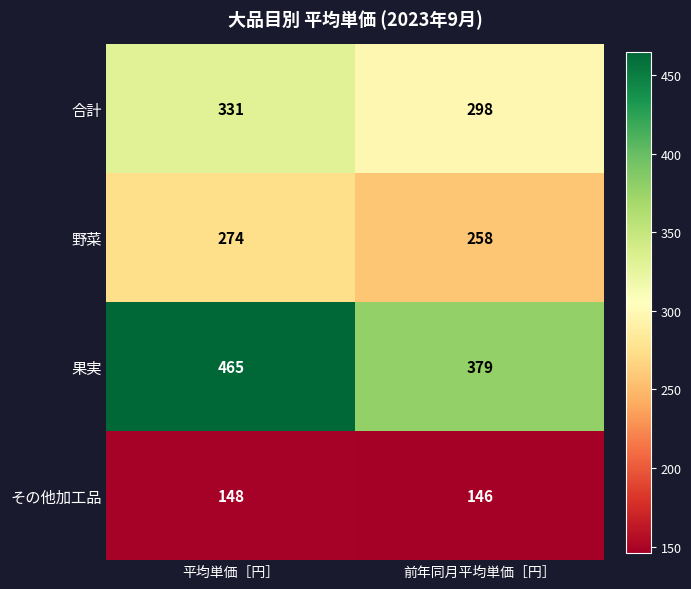

How many categories are shown in the chart?

2